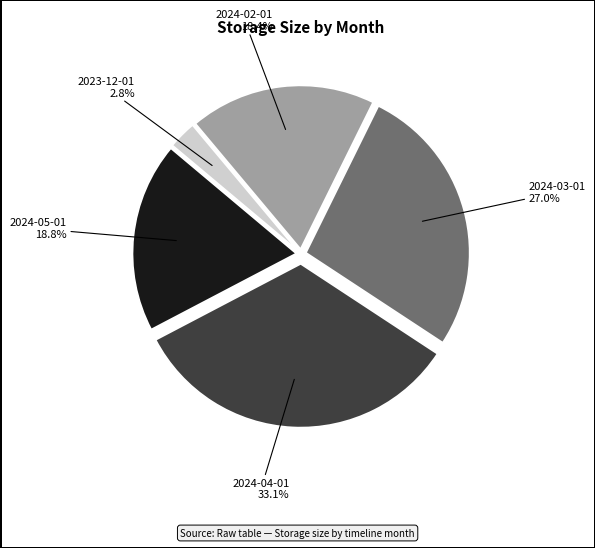

What percentage is the 2024-04-01 slice, to the nearest percent?

33%